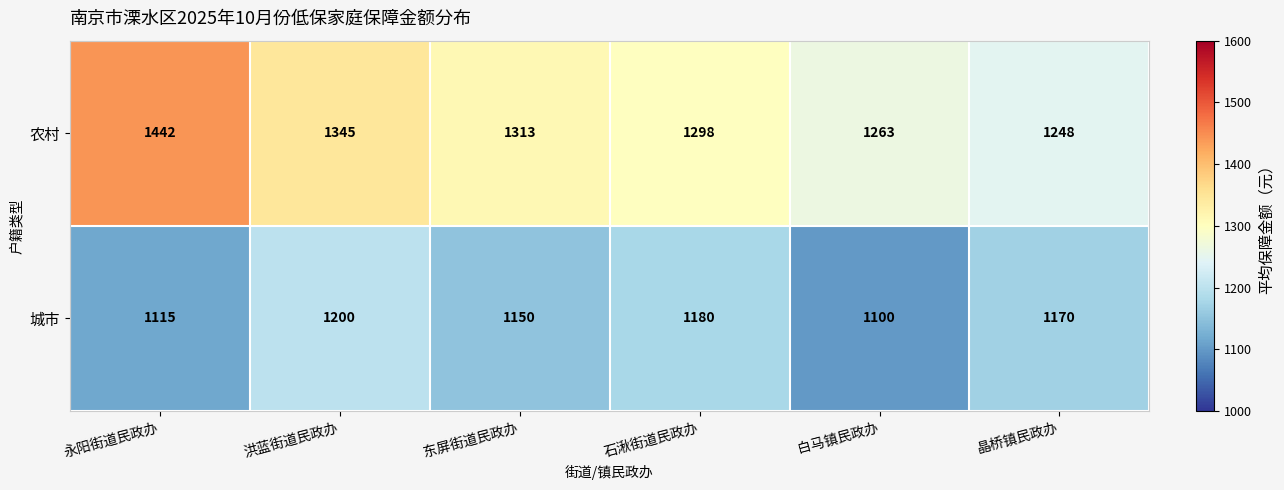

What is the difference between the highest and lowest values at 晶桥镇民政办?

78